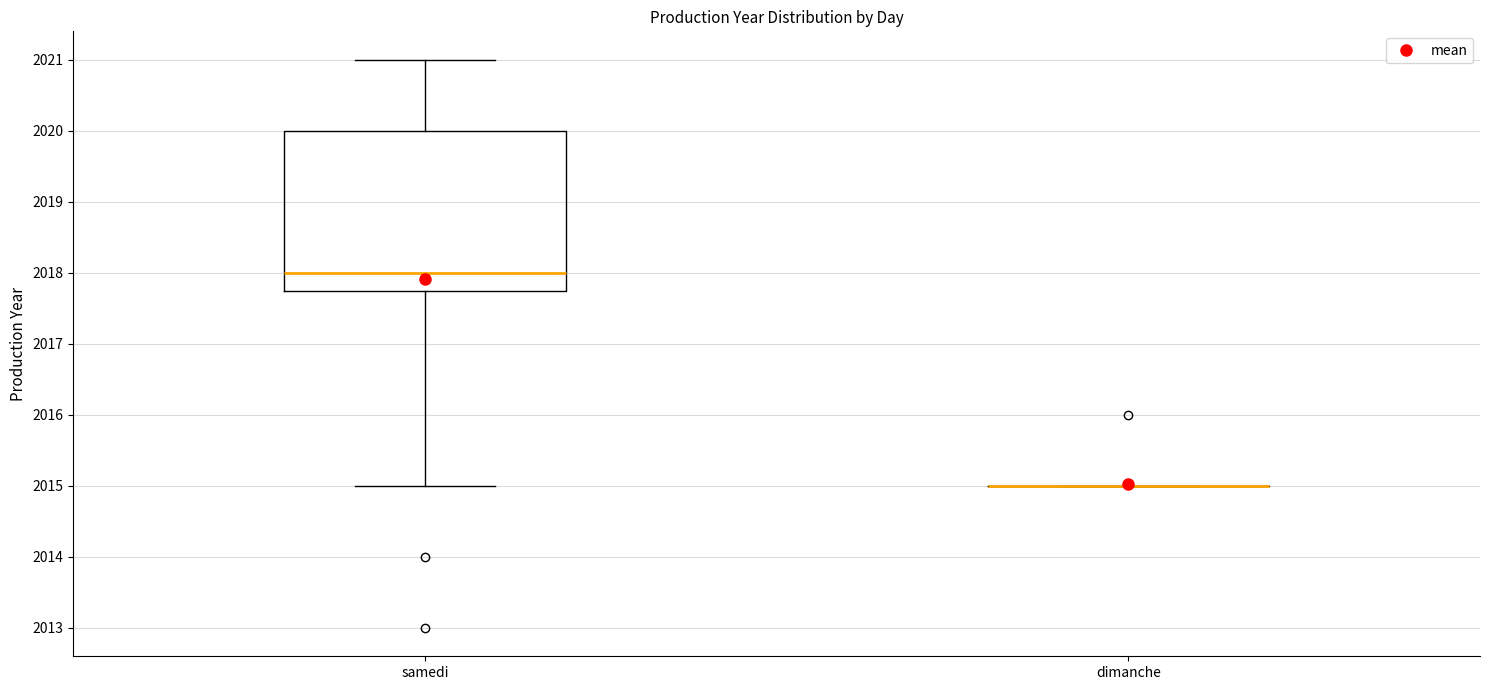

Where does the upper whisker of the box for samedi end on the y-axis? The values are not printed on the chart, so give them approximately, as read against the axis.

2021.0